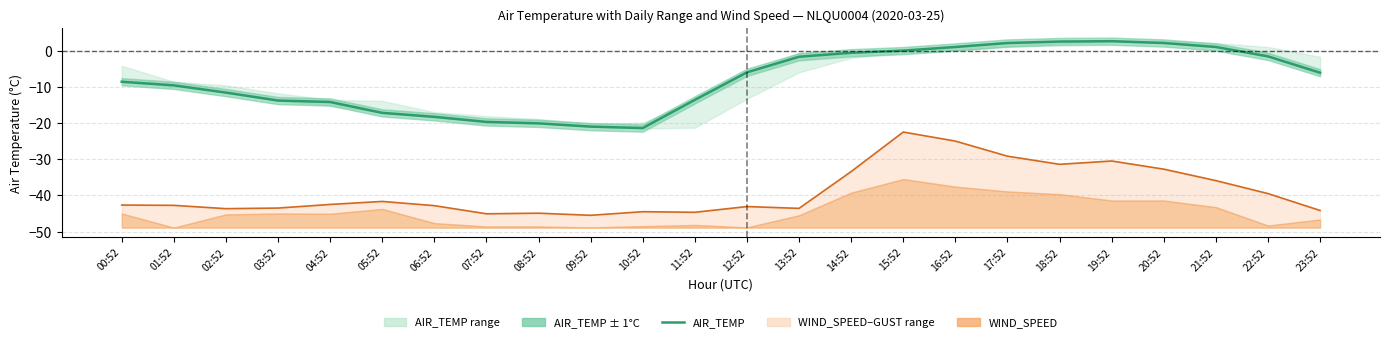

Which has a higher value, 09:52 or 04:52?

04:52